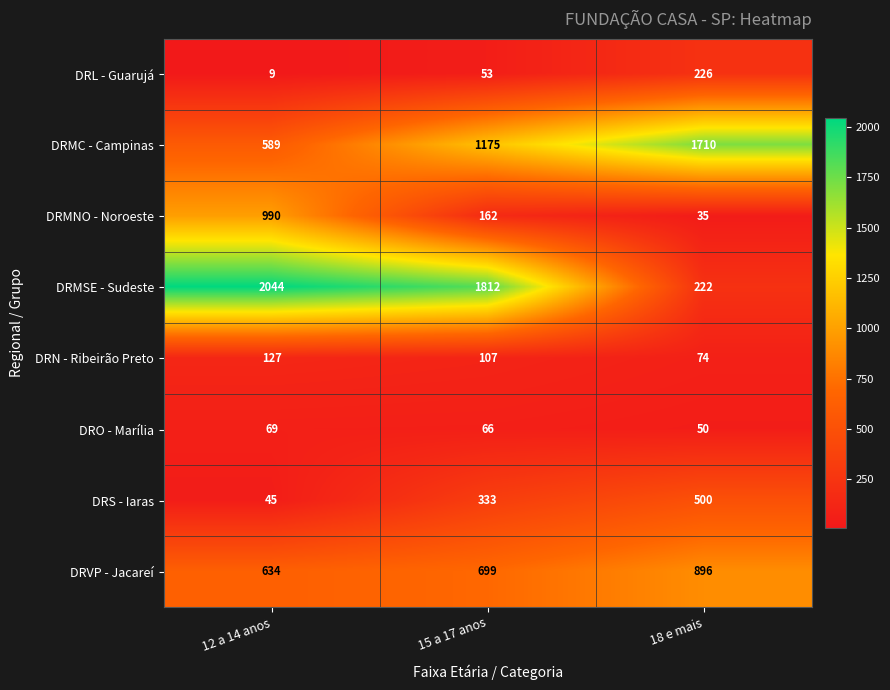

Reading right to left, list all the values displayed in this chart.

DRL - Guarujá: 18 e mais=226	15 a 17 anos=53	12 a 14 anos=9
DRMC - Campinas: 18 e mais=1710	15 a 17 anos=1175	12 a 14 anos=589
DRMNO - Noroeste: 18 e mais=35	15 a 17 anos=162	12 a 14 anos=990
DRMSE - Sudeste: 18 e mais=222	15 a 17 anos=1812	12 a 14 anos=2044
DRN - Ribeirão Preto: 18 e mais=74	15 a 17 anos=107	12 a 14 anos=127
DRO - Marília: 18 e mais=50	15 a 17 anos=66	12 a 14 anos=69
DRS - Iaras: 18 e mais=500	15 a 17 anos=333	12 a 14 anos=45
DRVP - Jacareí: 18 e mais=896	15 a 17 anos=699	12 a 14 anos=634